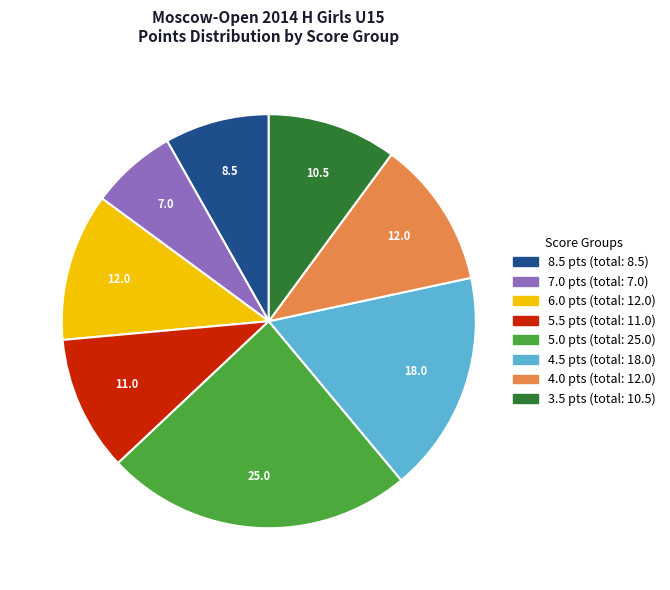

Does any single category account for the majority?

No